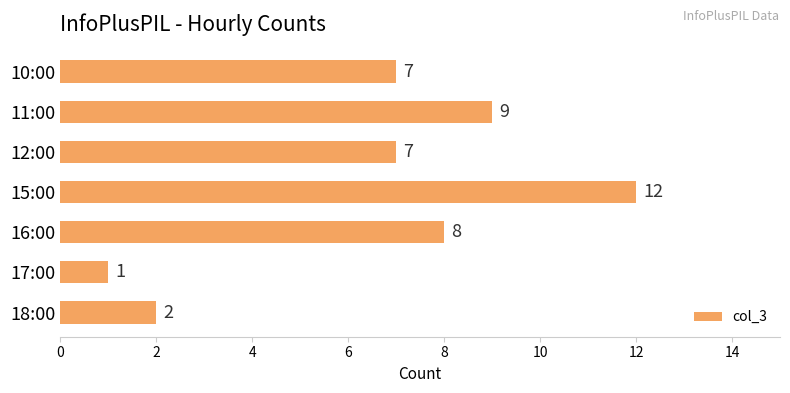

Which label corresponds to the largest value in the chart?

15:00